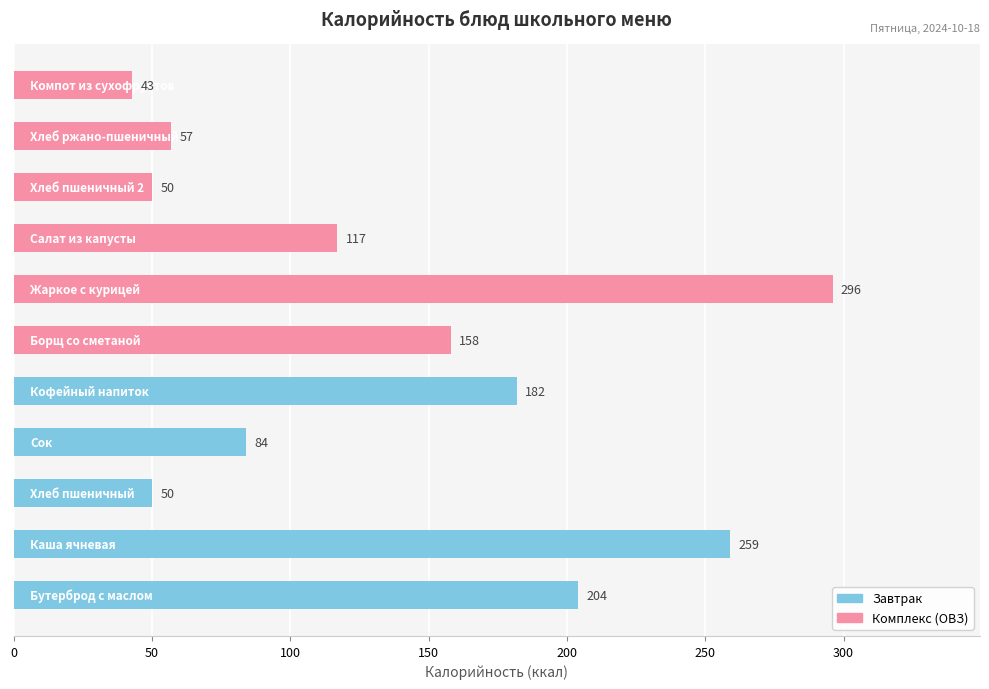

Reading bottom to top, list all the values displayed in this chart.

204	259	50	84	182	158	296	117	50	57	43